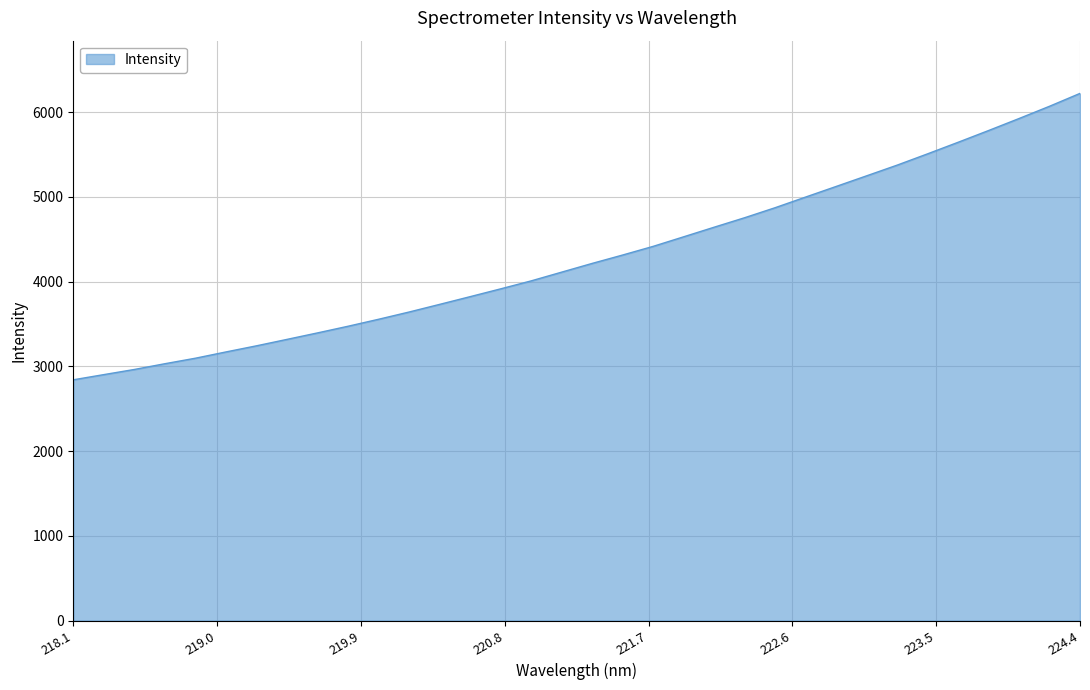

What is the greatest value displayed?

6220.1